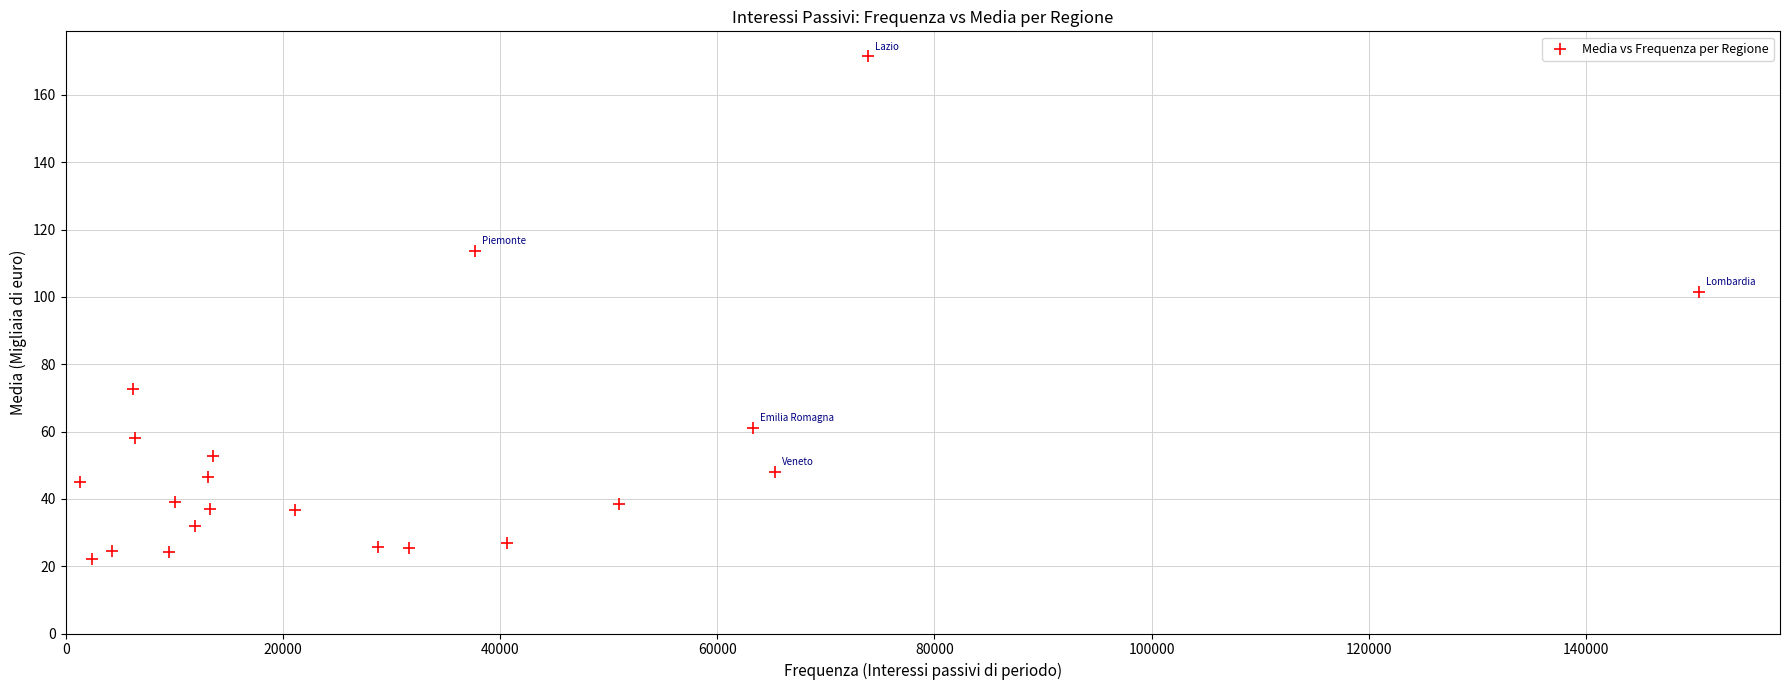

What Y value in the scatter plot is closest to 96?

101.5